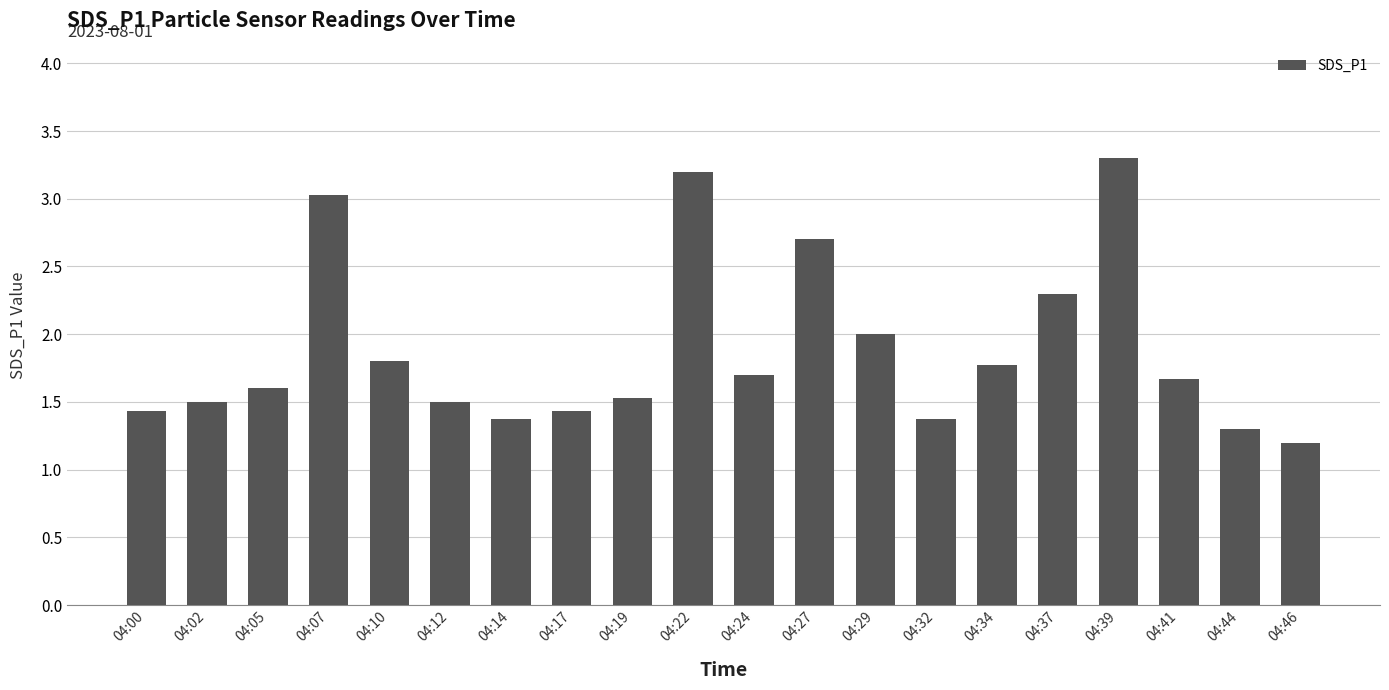

How many distinct data groups are displayed?

1